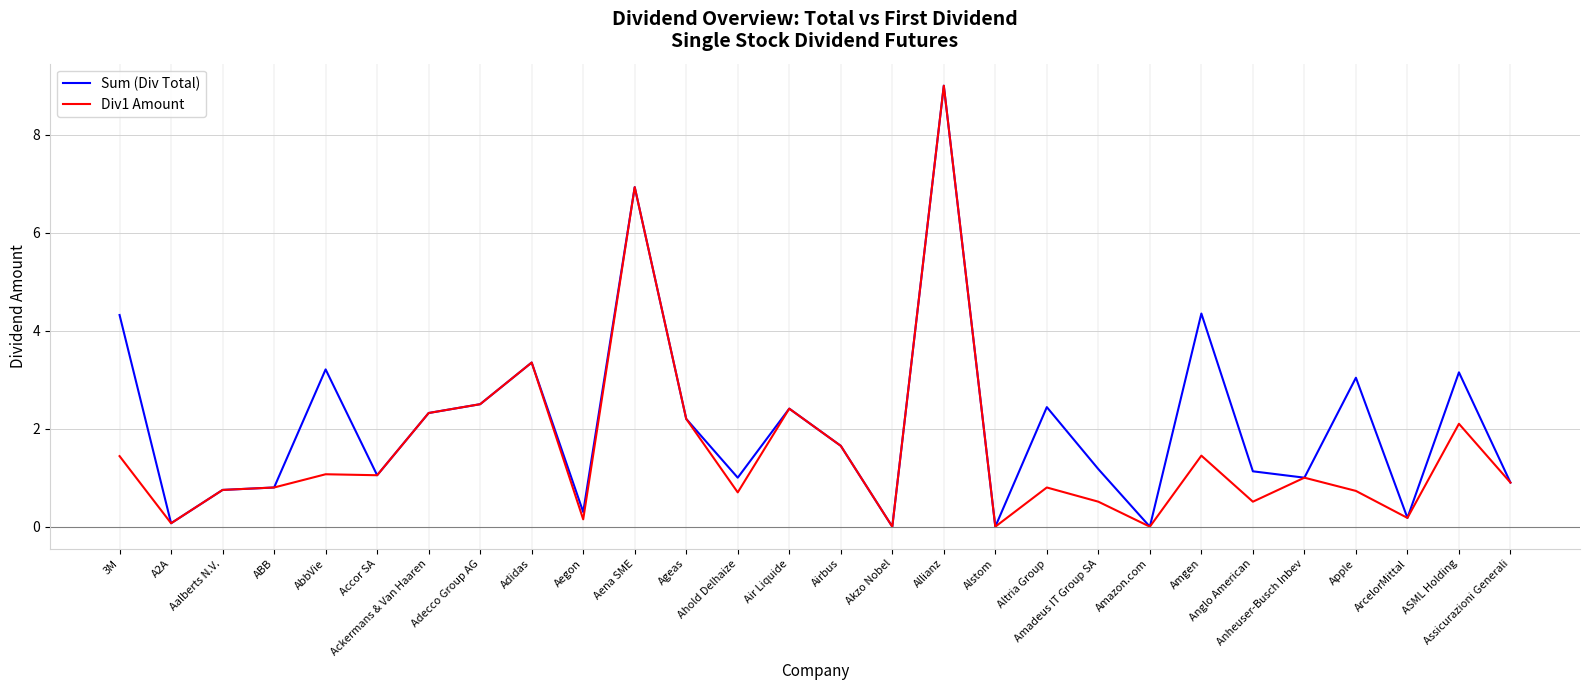

How many lines are shown in the chart?

2